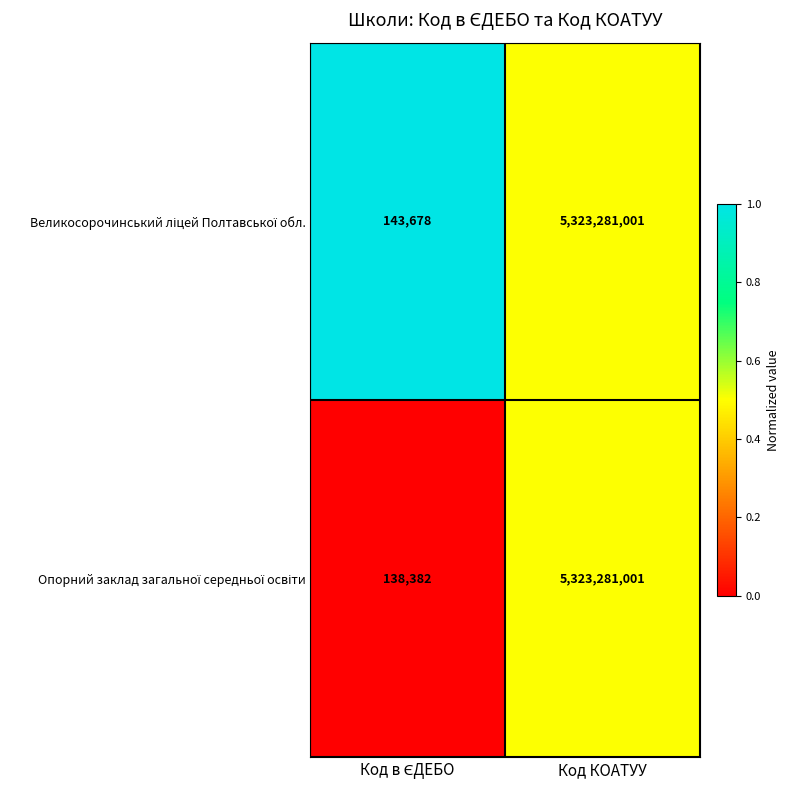

At which category is the sum across all series the highest?

Код КОАТУУ